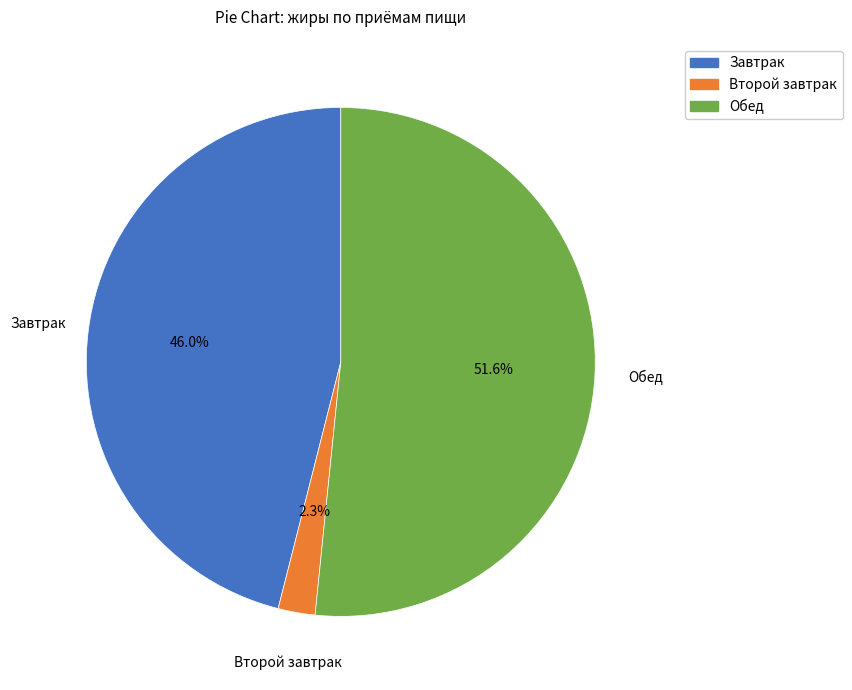

To the nearest percent, what percentage of the pie is Второй завтрак?

2%